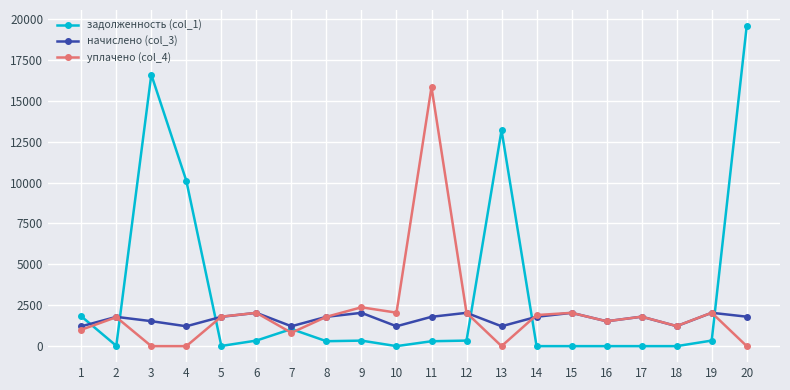

Where is задолженность (col_1) nearest to the value 9787?

4